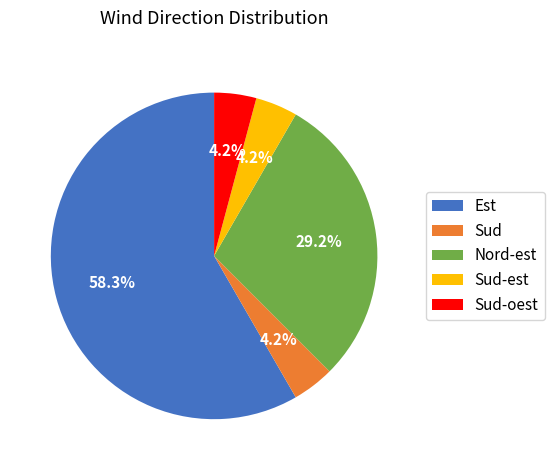

Which category has the biggest portion of the pie?

Est